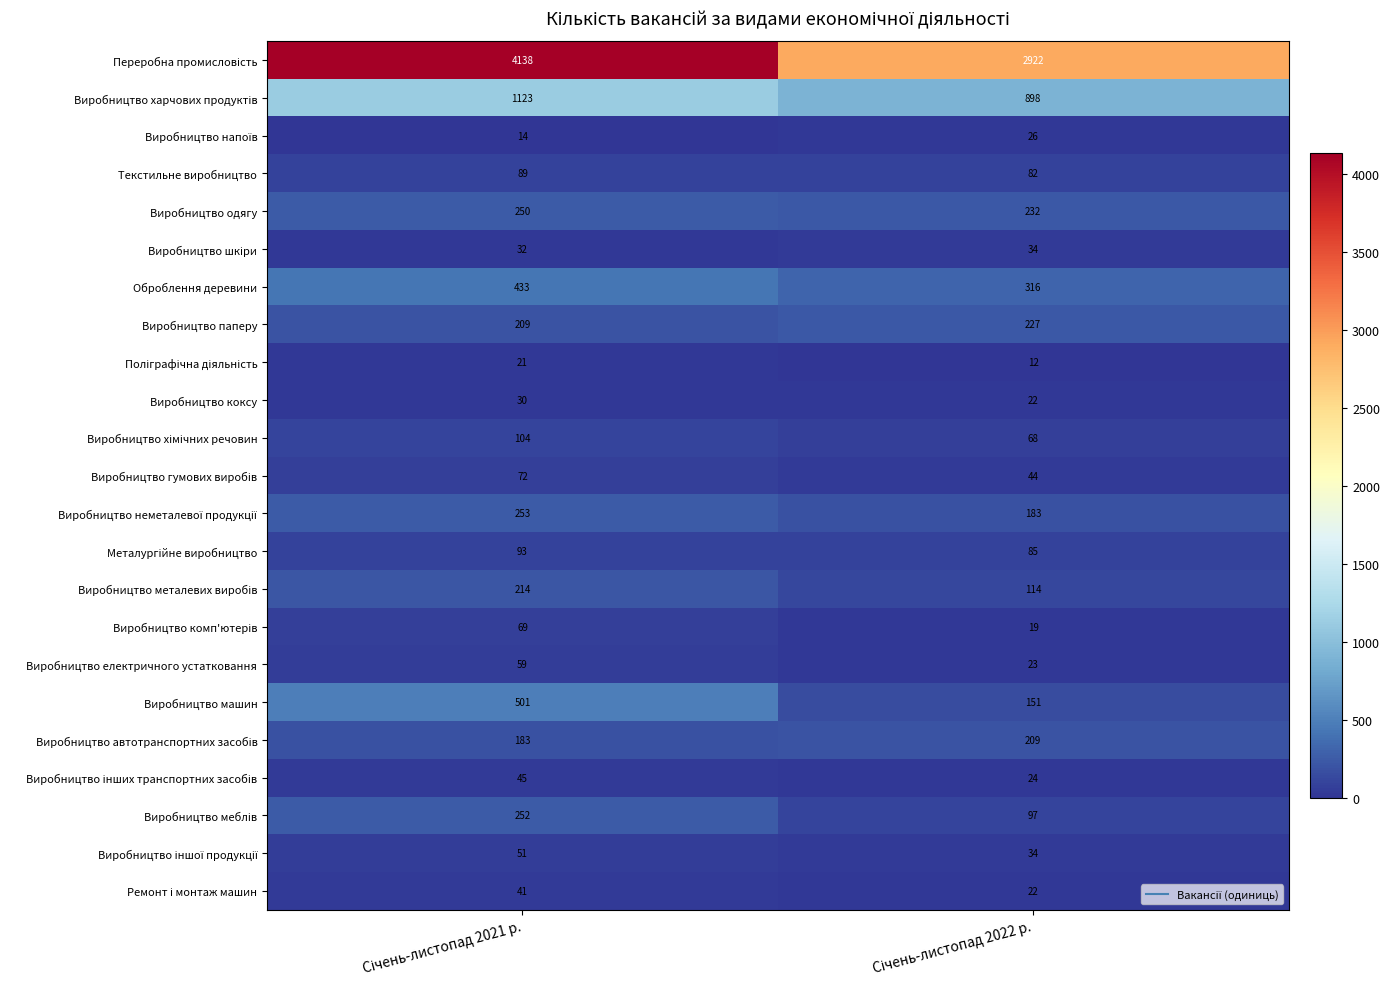

What is the smallest value displayed?

12